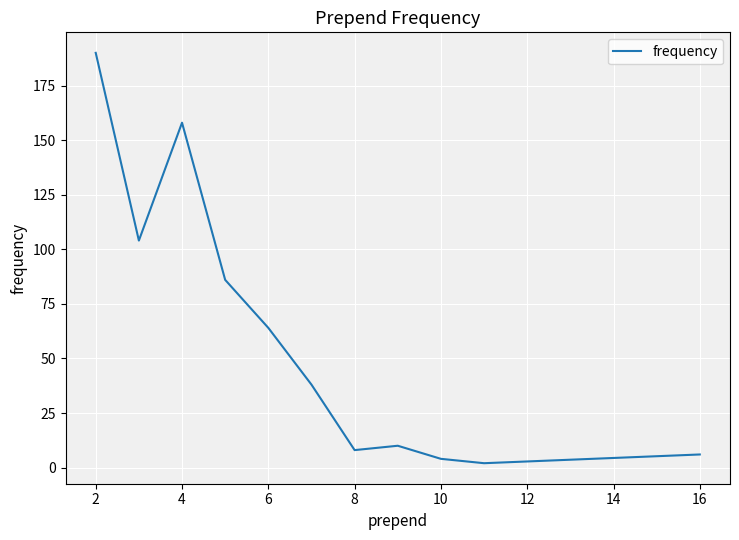

What is the maximum value shown in the chart?

190